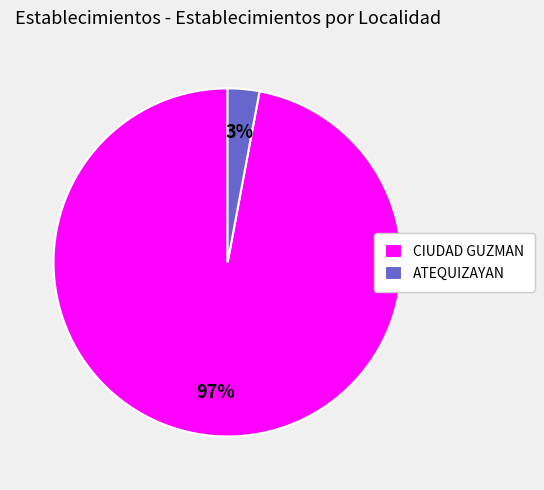

Which slice is the largest?

CIUDAD GUZMAN